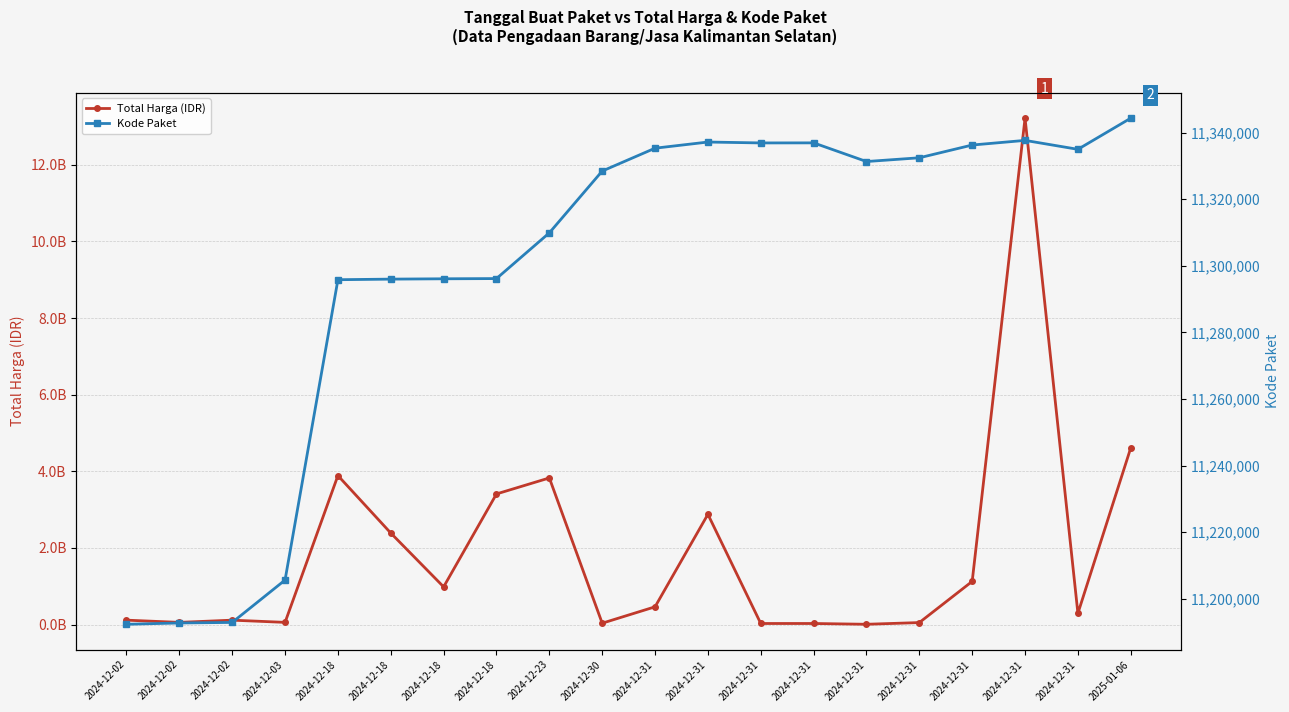

How many data points in Kode Paket are less than 11331290?

10